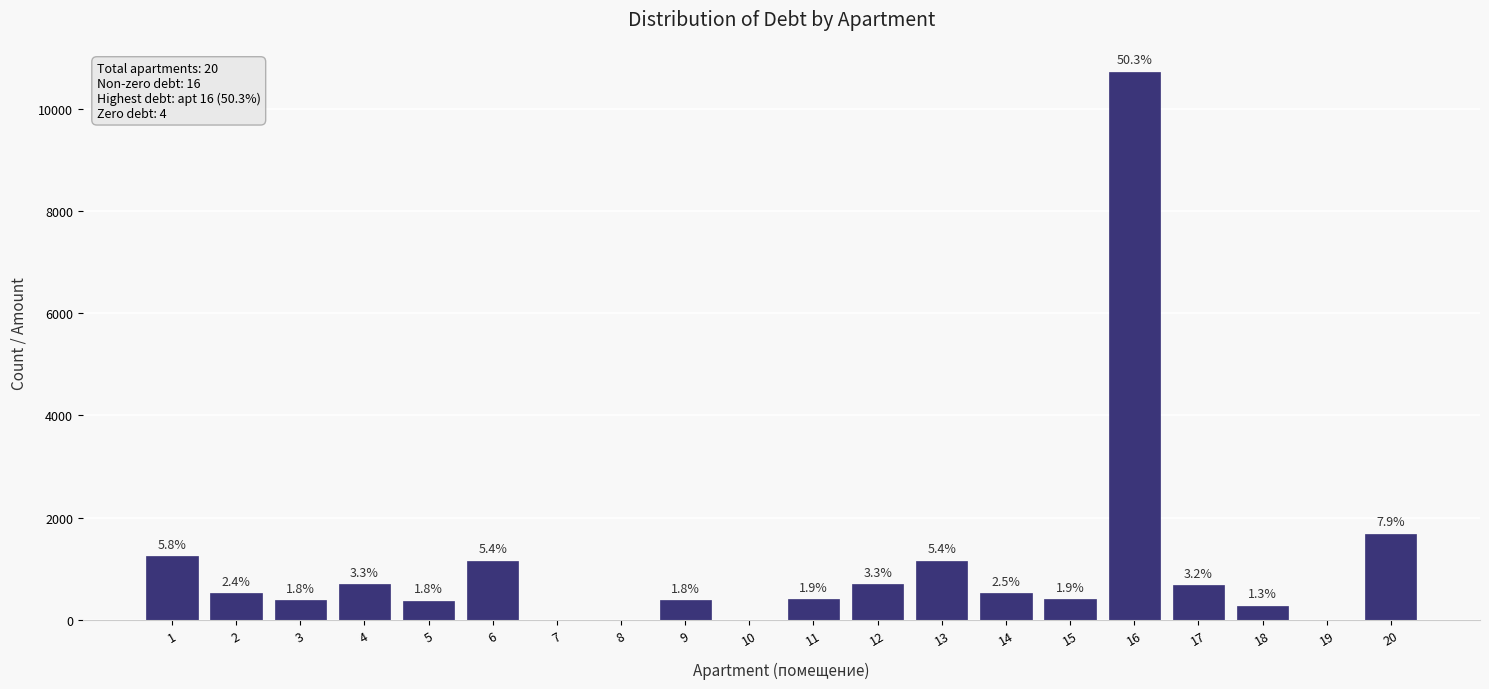

How many data points does each series have?

20